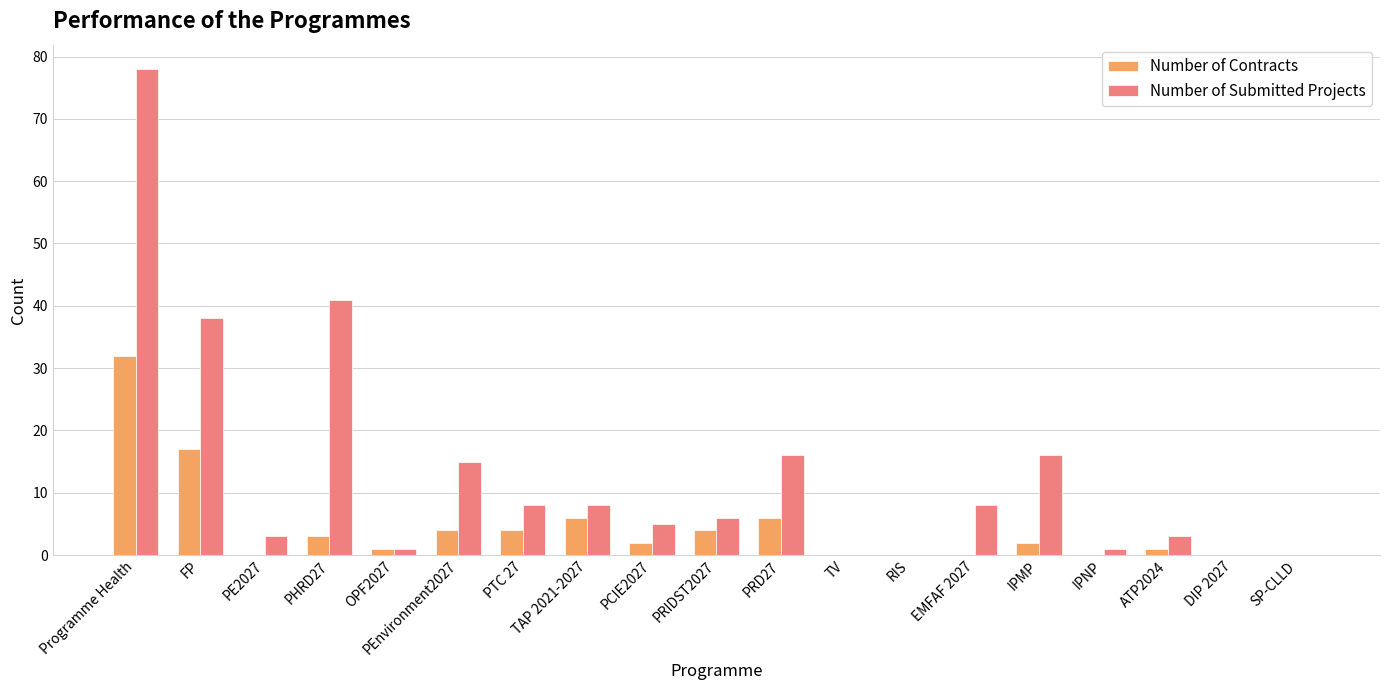

What is the total value across all series at PRIDST2027?

10